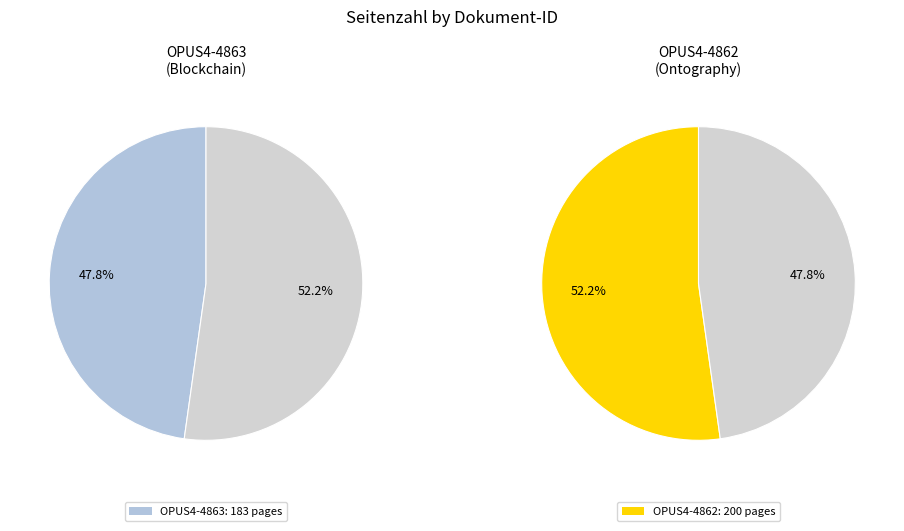

How much of the chart is everything except OPUS4-4863?

52.2%